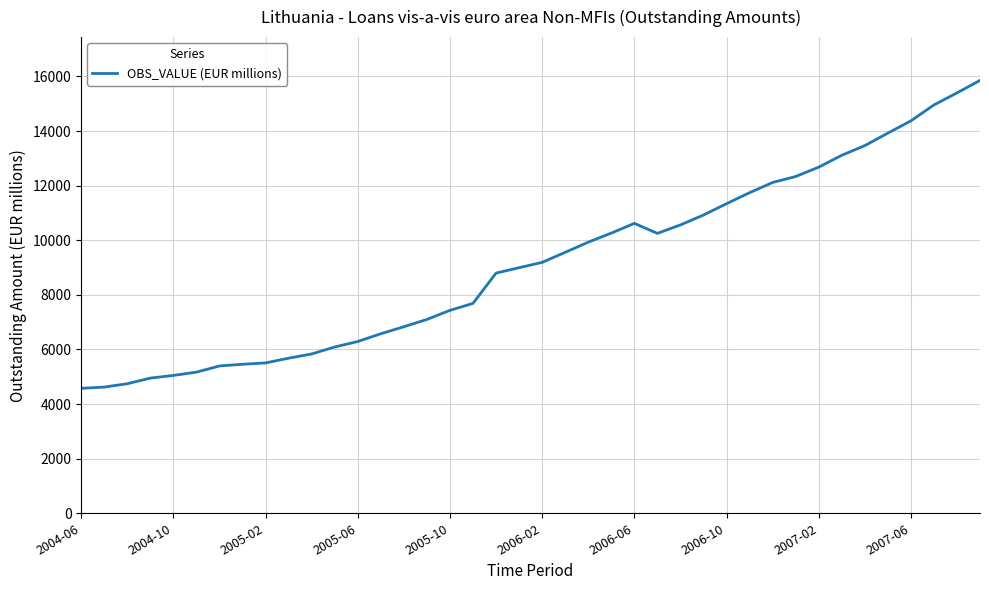

What is the maximum value shown in the chart?

15854